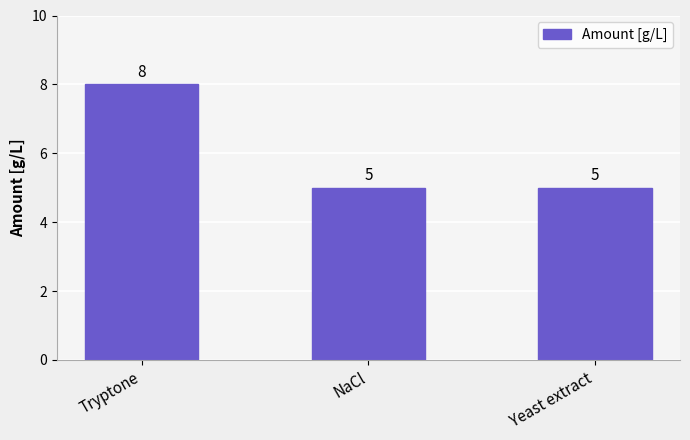

What is the label of the 3rd bar from the left?

Yeast extract